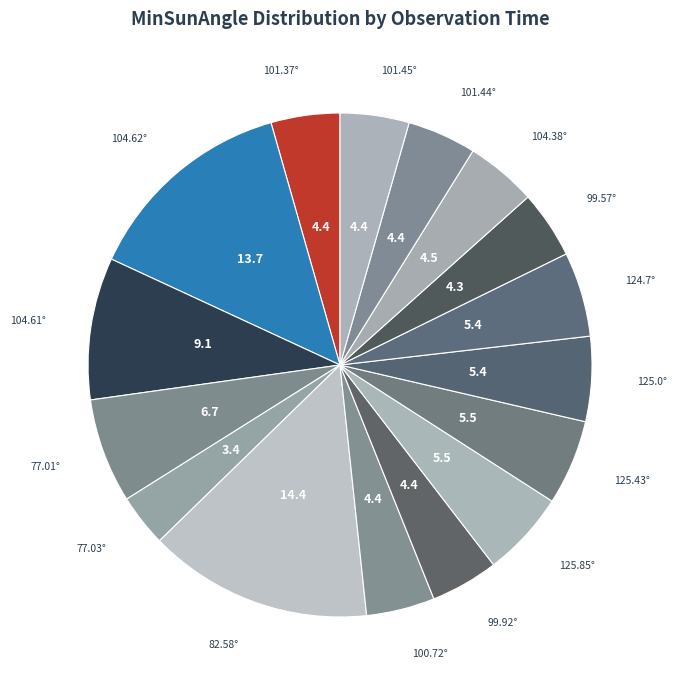

Does any single category account for the majority?

No